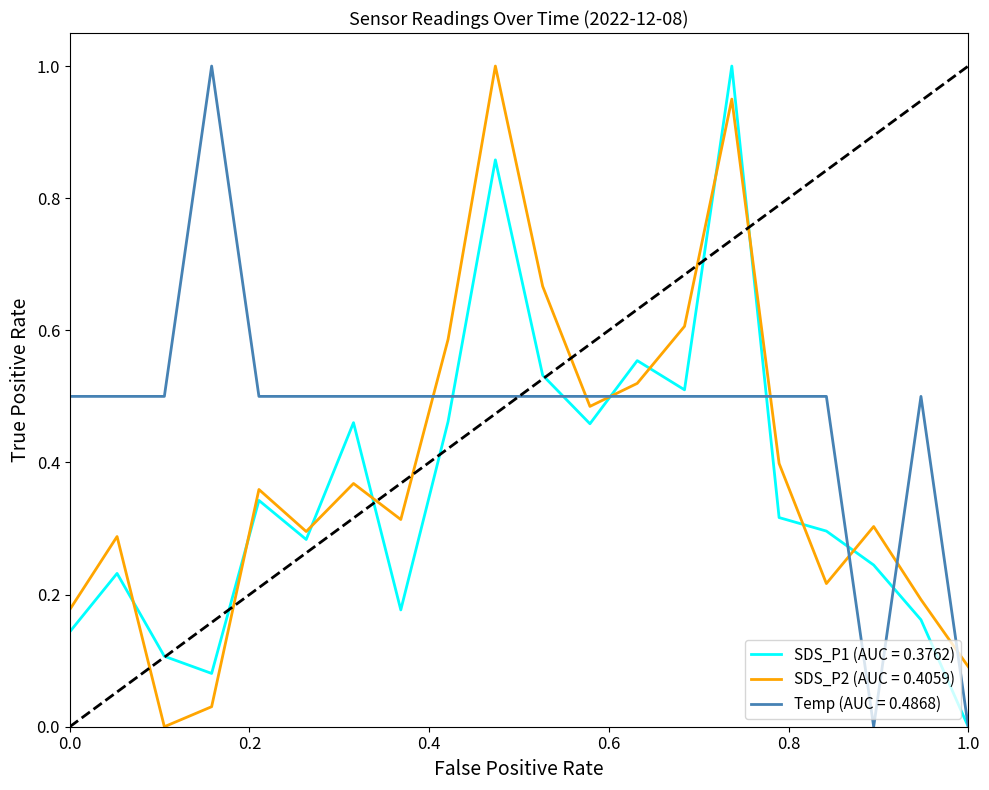

List the series in order of their overall mean, lowest first.

SDS_P1 (AUC = 0.3762), SDS_P2 (AUC = 0.4059), Temp (AUC = 0.4868)